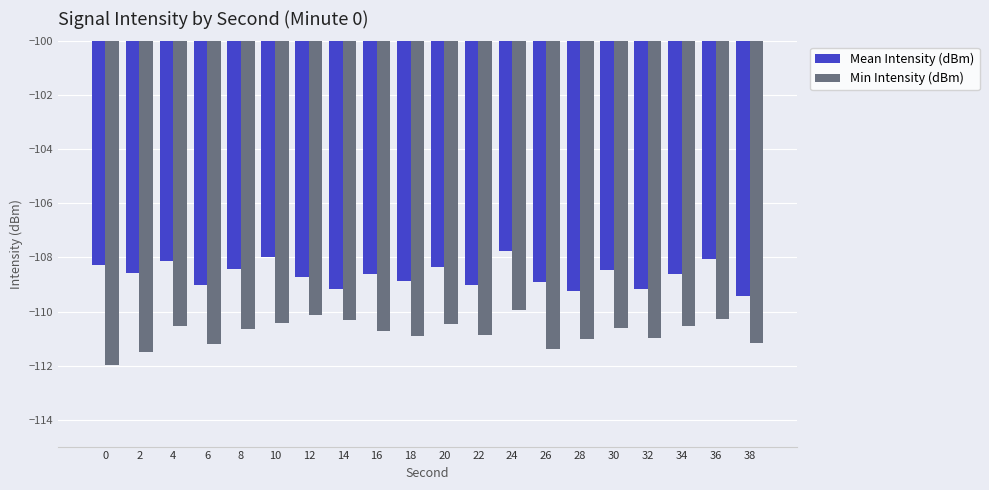

Rank the series by their average value, from lowest to highest.

Min Intensity (dBm), Mean Intensity (dBm)